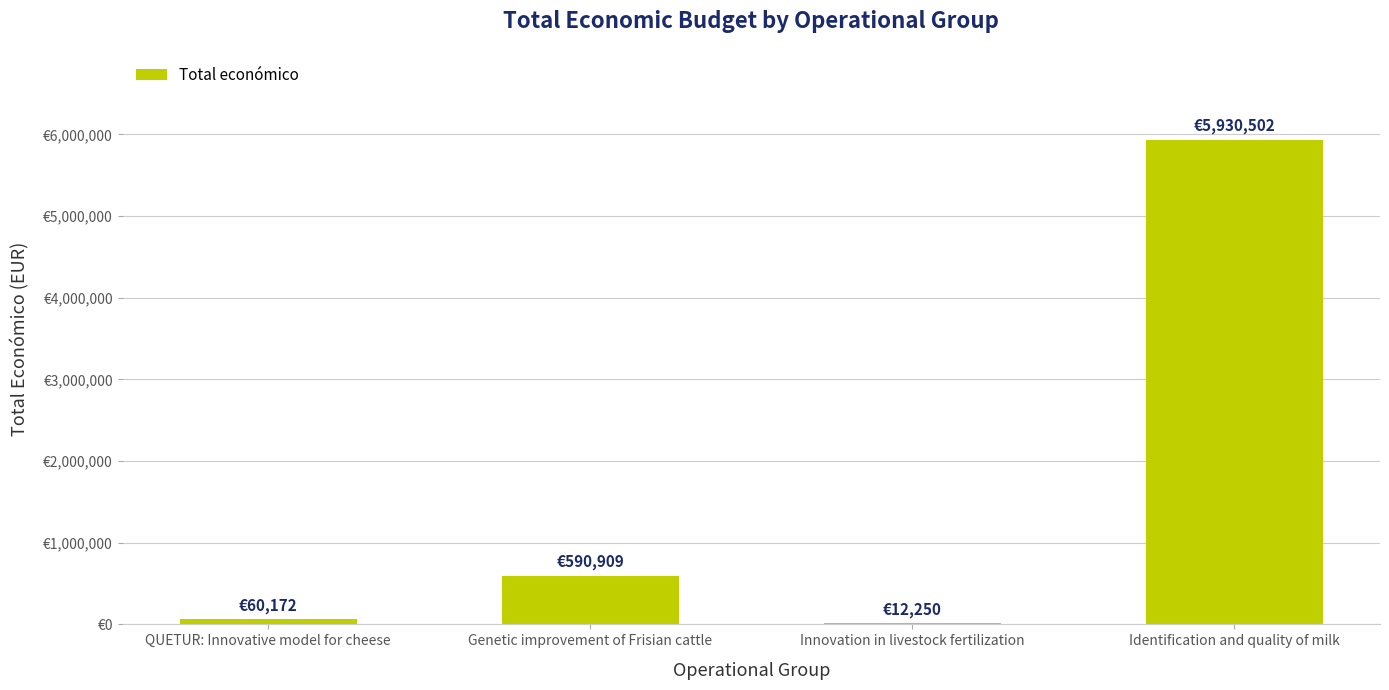

The value at QUETUR: Innovative model for cheese is 60172. True or false?

True